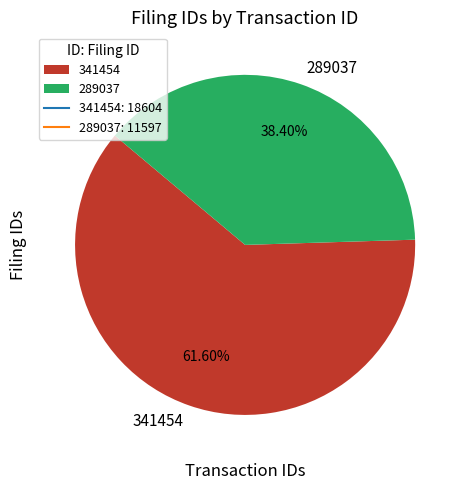

To the nearest percent, what is the difference between the largest and smallest slice percentages?

23%